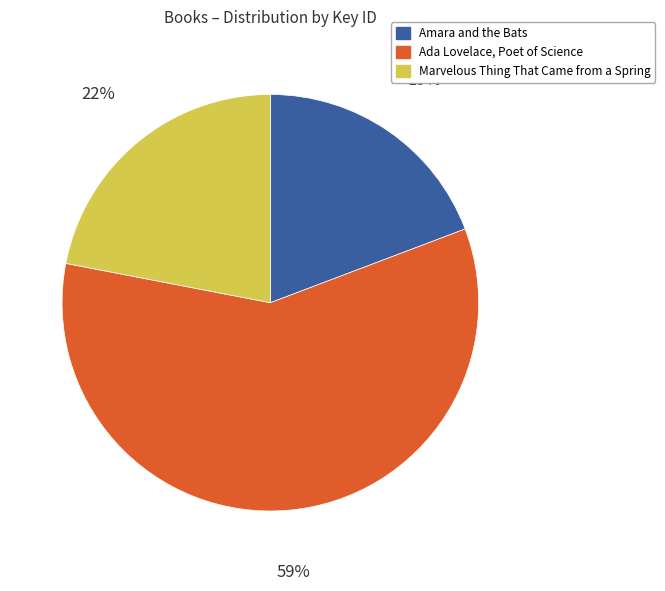

How many segments does this pie chart have?

3